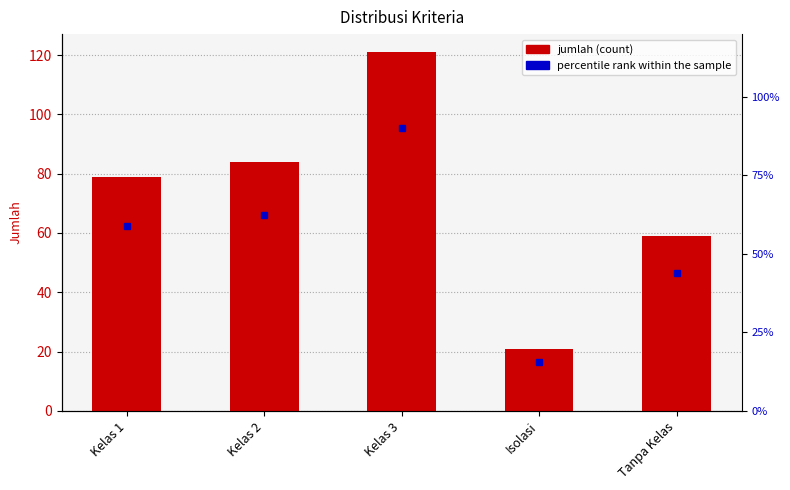

Reading left to right, extract all data points from this chart.

79	84	121	21	59